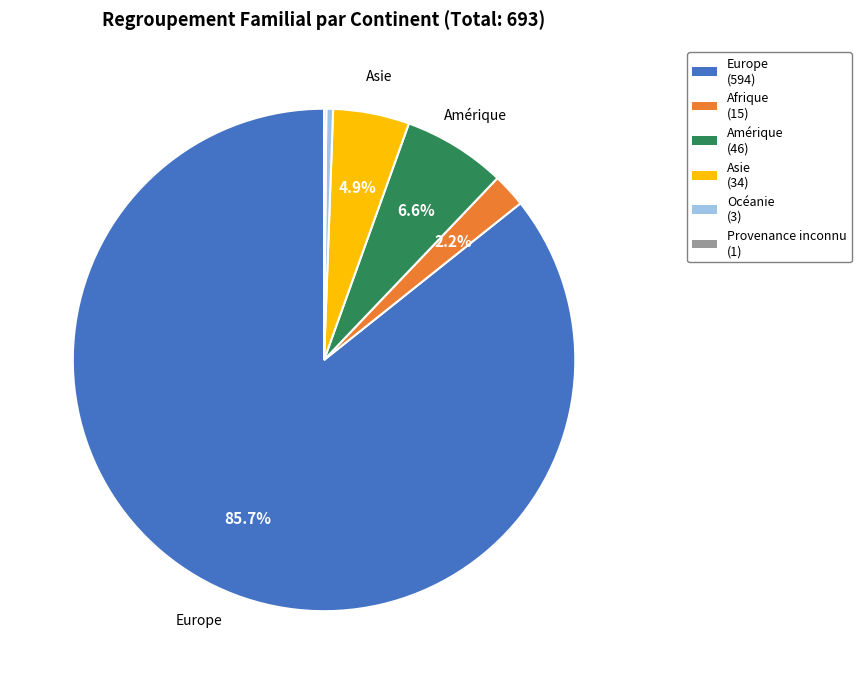

Does any single category account for the majority?

Yes